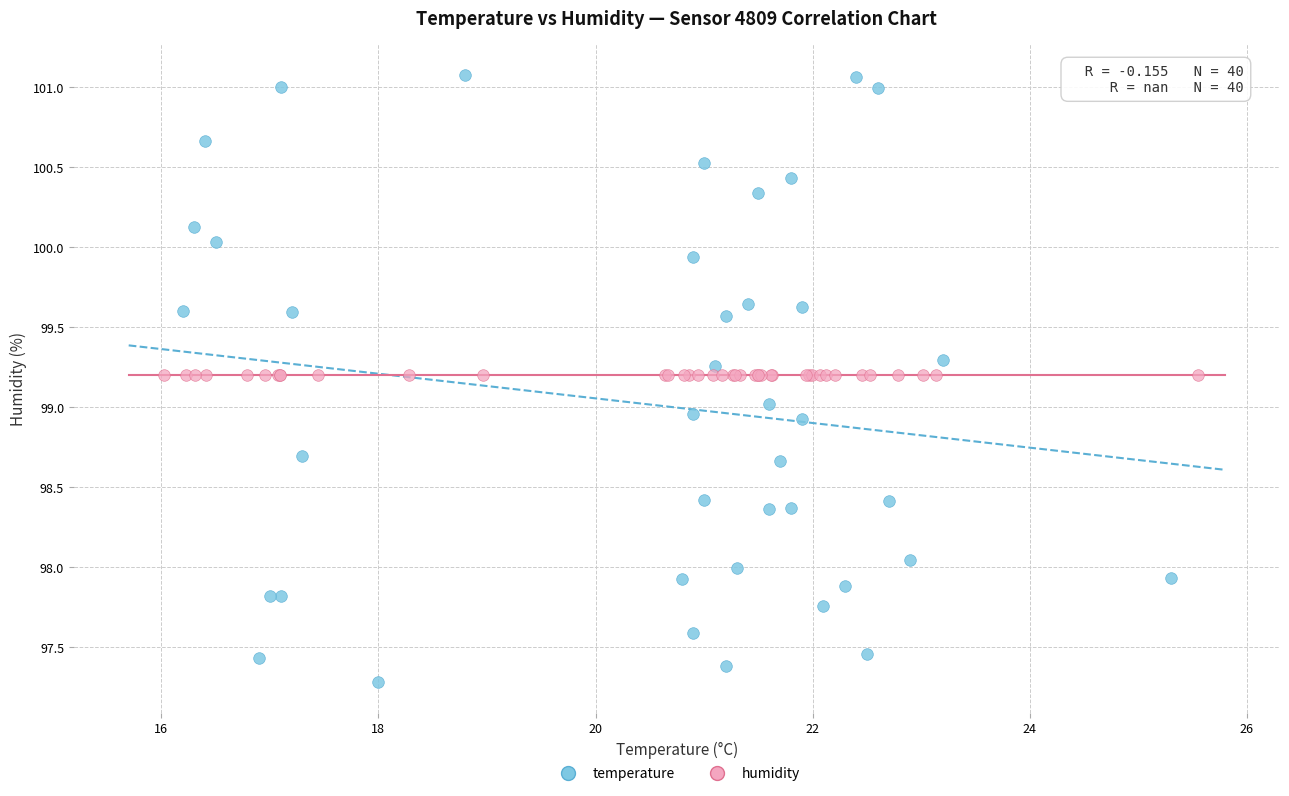

Which series contains the highest Y value?

temperature